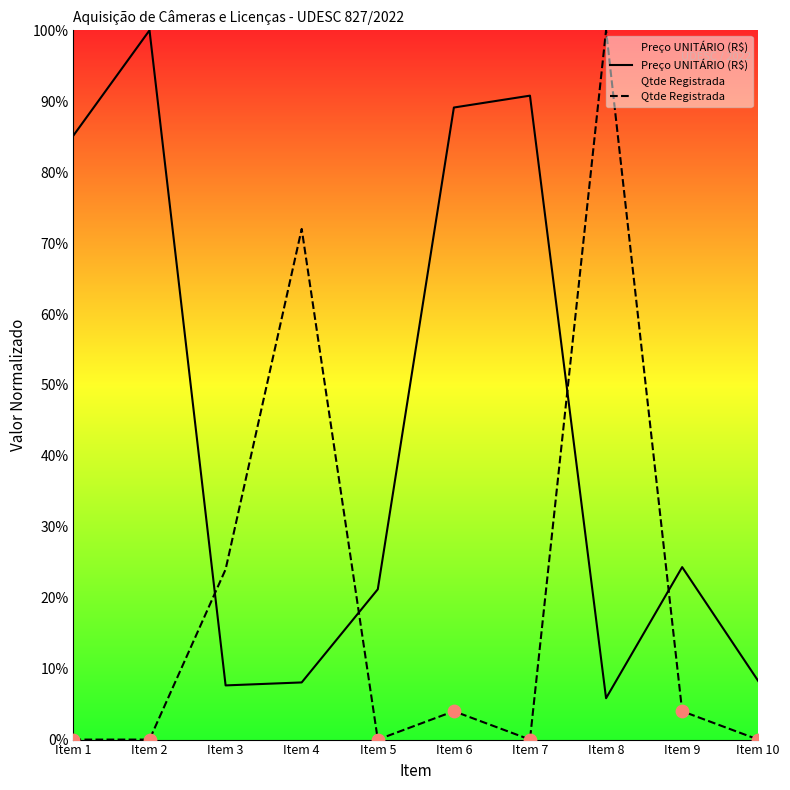

Which series has the largest Y range (max minus min)?

Qtde Registrada